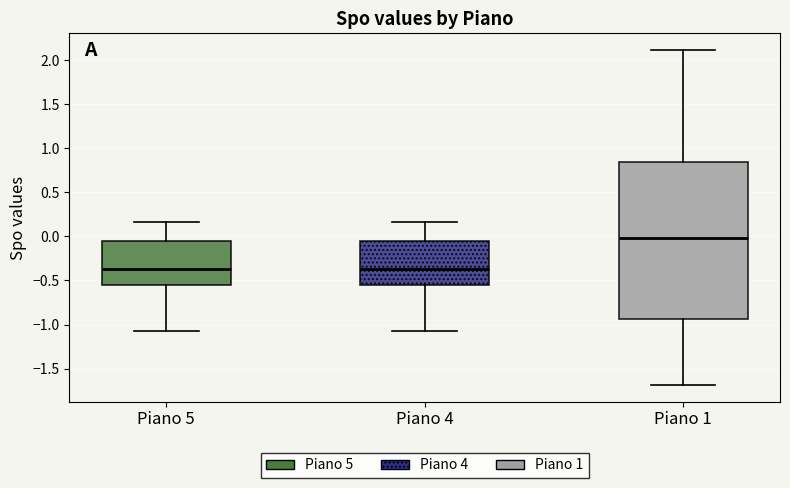

Reading left to right, transcribe this box plot: for each box, give where its median line is, the range the box spans, and where its two whiskers end, as read against the y-axis. The values are not printed on the chart, so give them approximately, as read against the axis.

Piano 5: median -0.35, box -0.55 to -0.05, whiskers -1.10 to 0.15
Piano 4: median -0.35, box -0.55 to -0.05, whiskers -1.10 to 0.15
Piano 1: median 0.00, box -0.95 to 0.85, whiskers -1.70 to 2.10